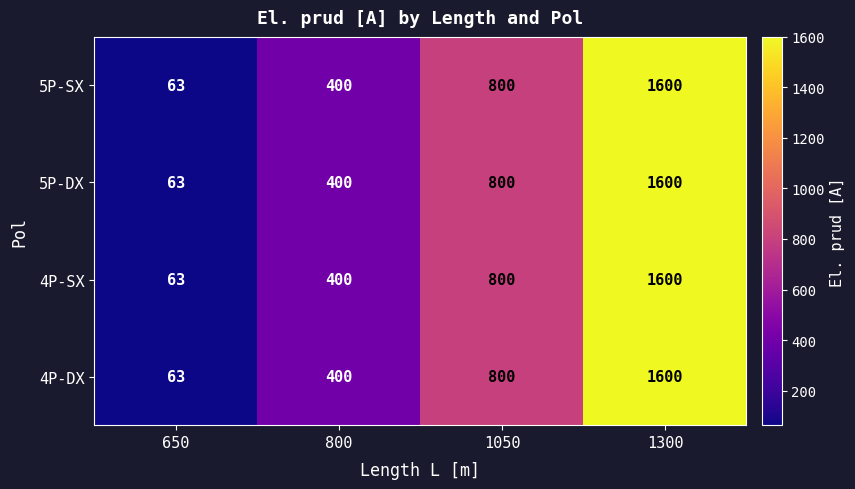

What is the smallest value displayed?

63